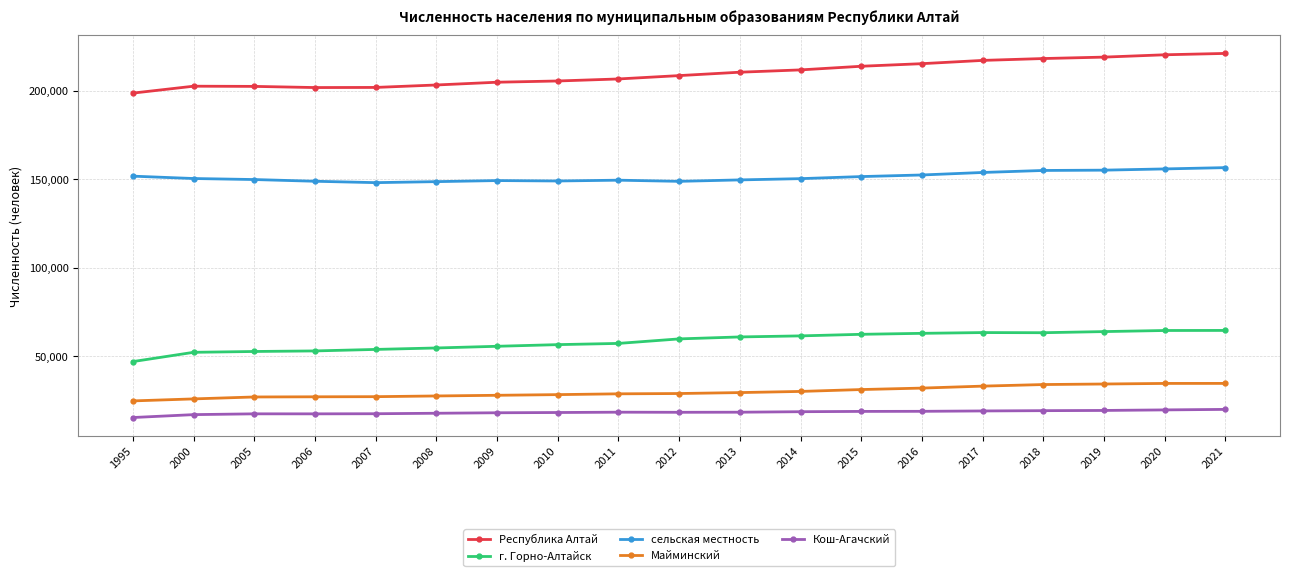

Is the value of сельская местность at 2011 greater than the value of Майминский at 2000?

Yes